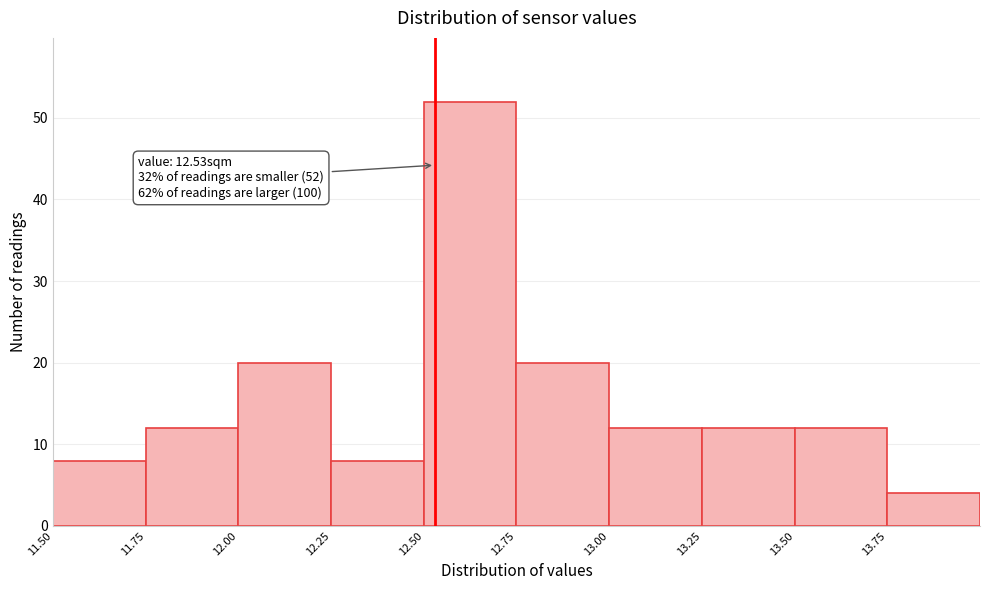

Over which range of the x-axis is the bar tallest?

12.50 to 12.75